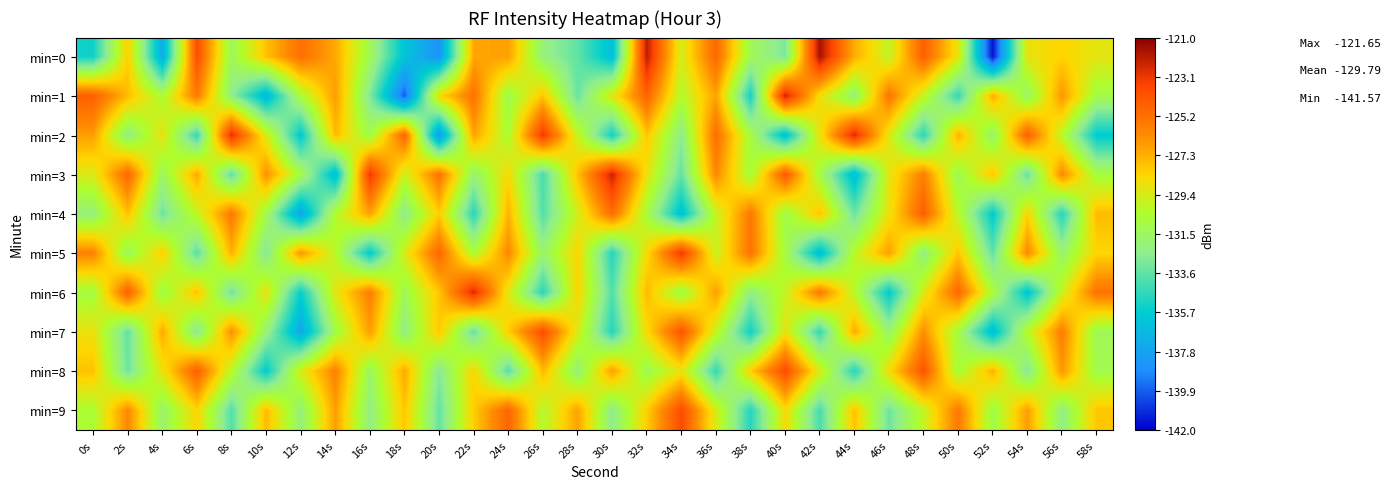

What is the spread (max minus min) of values at 6s?

10.7